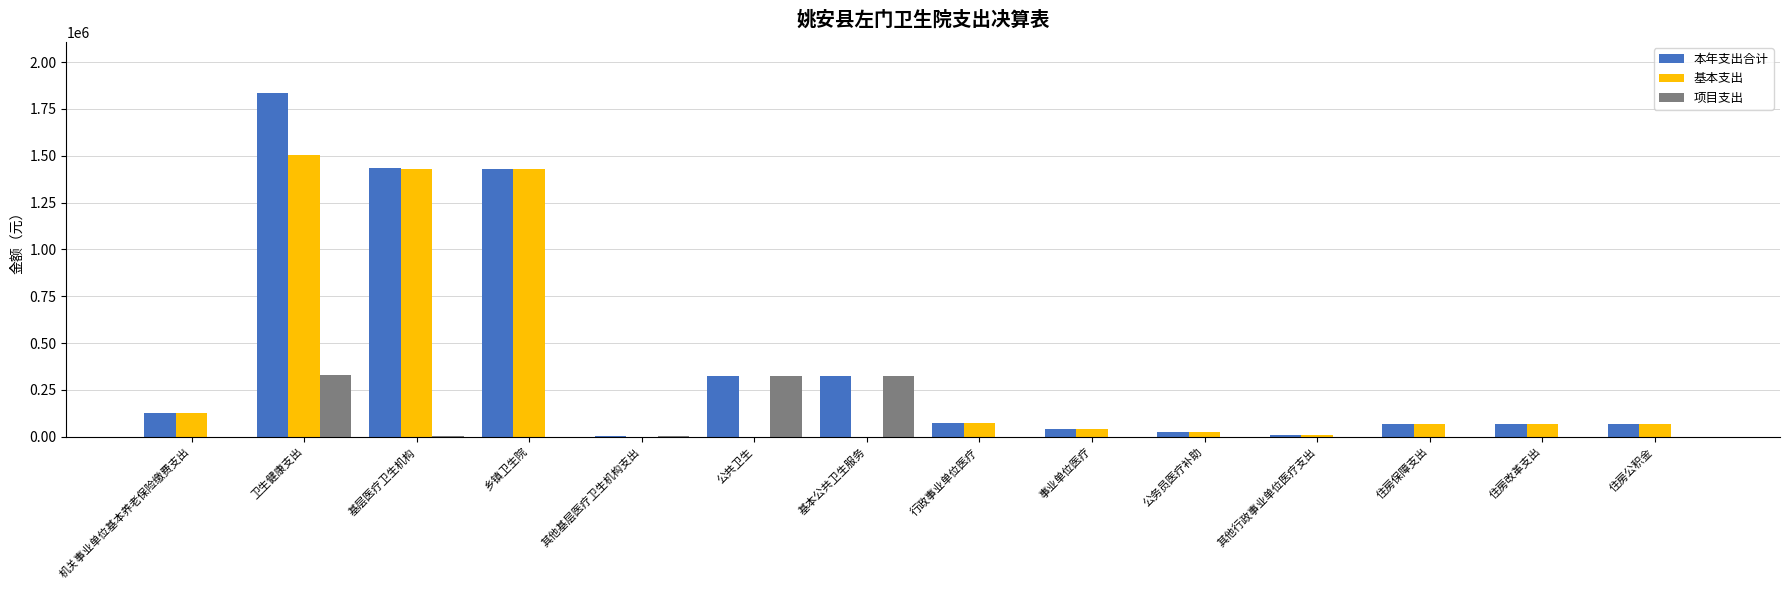

What is the sum of all 基本支出 values?

4850777.2